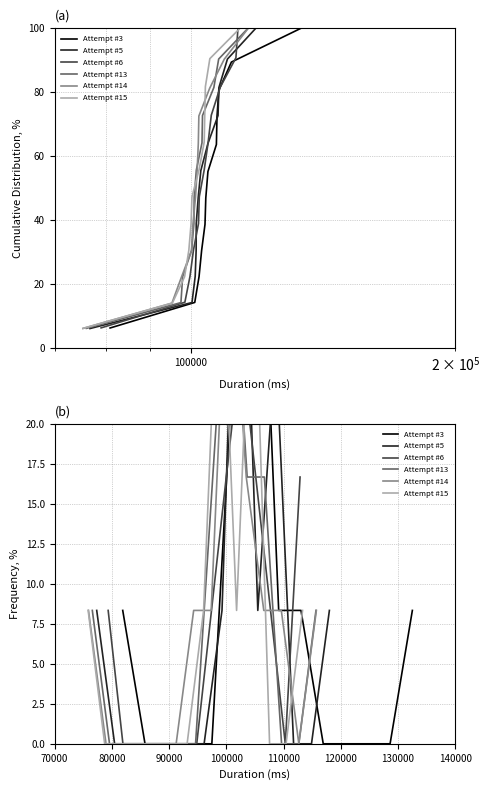

How many lines are shown in the chart?

6